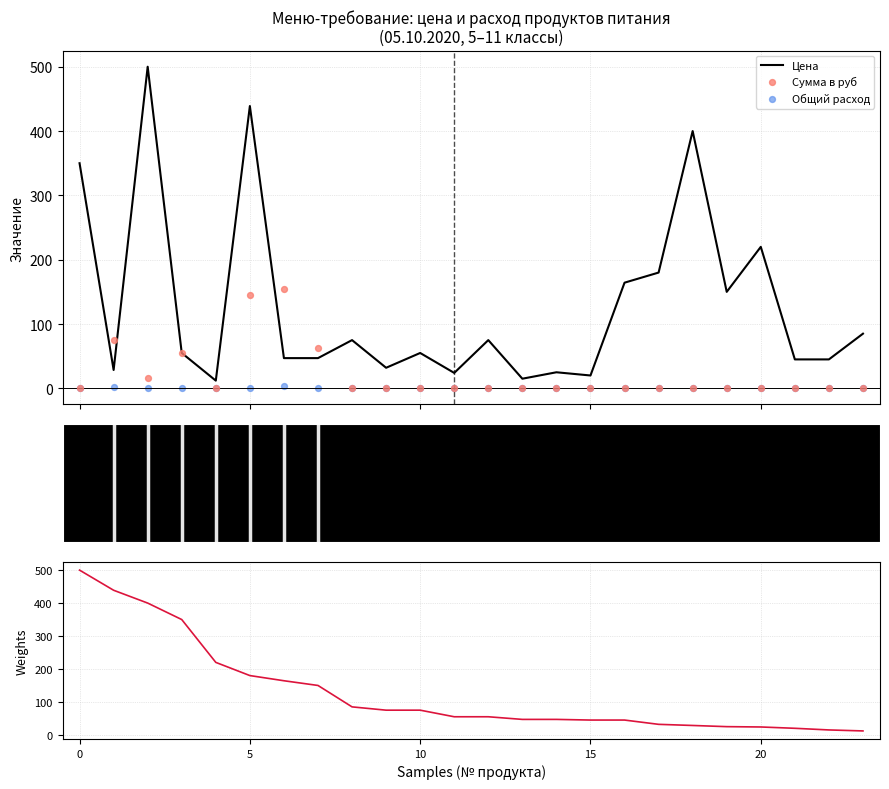

Is the value of Цена at 25 greater than the value of Сумма в руб at 20?

No